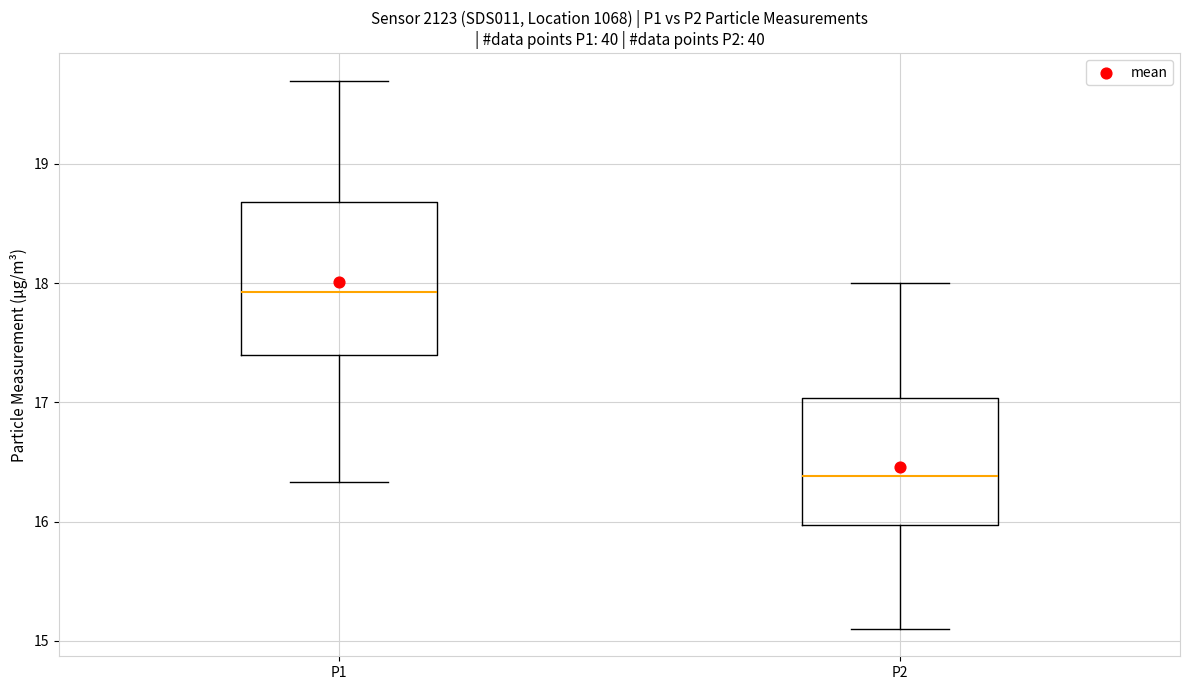

Which box's median line is the highest?

P1